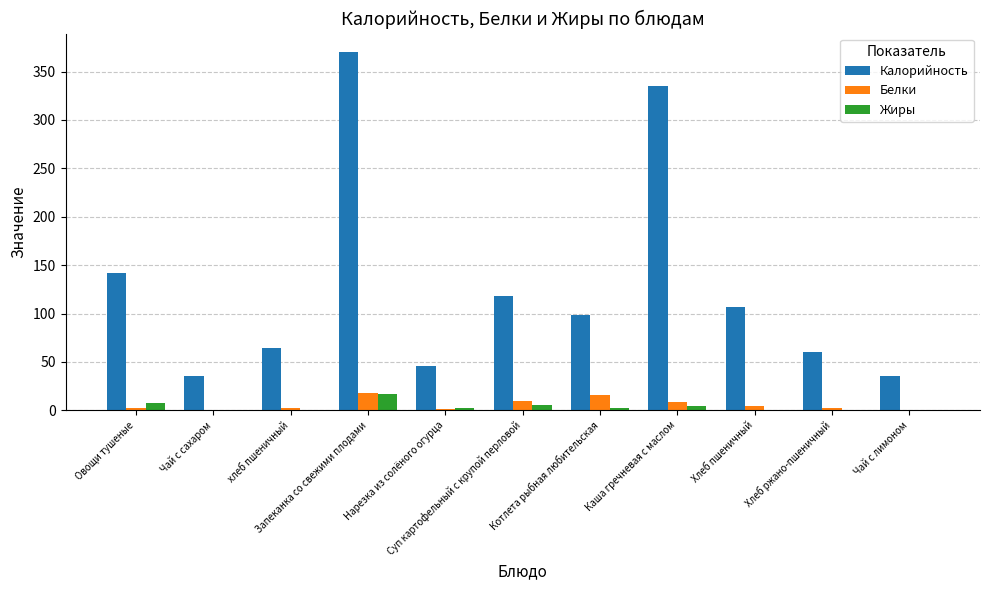

What are all the series names shown in the legend?

Калорийность, Белки, Жиры